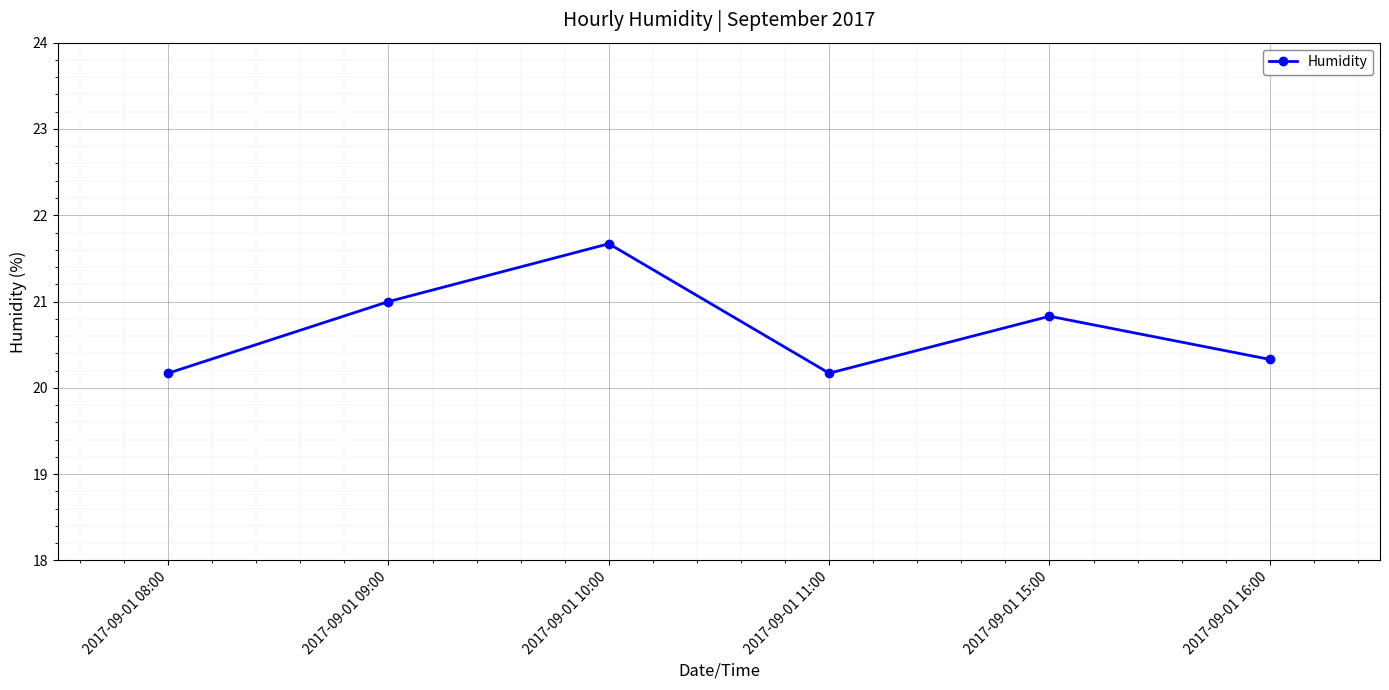

The value at 2017-09-01 08:00 is 28.9. True or false?

False